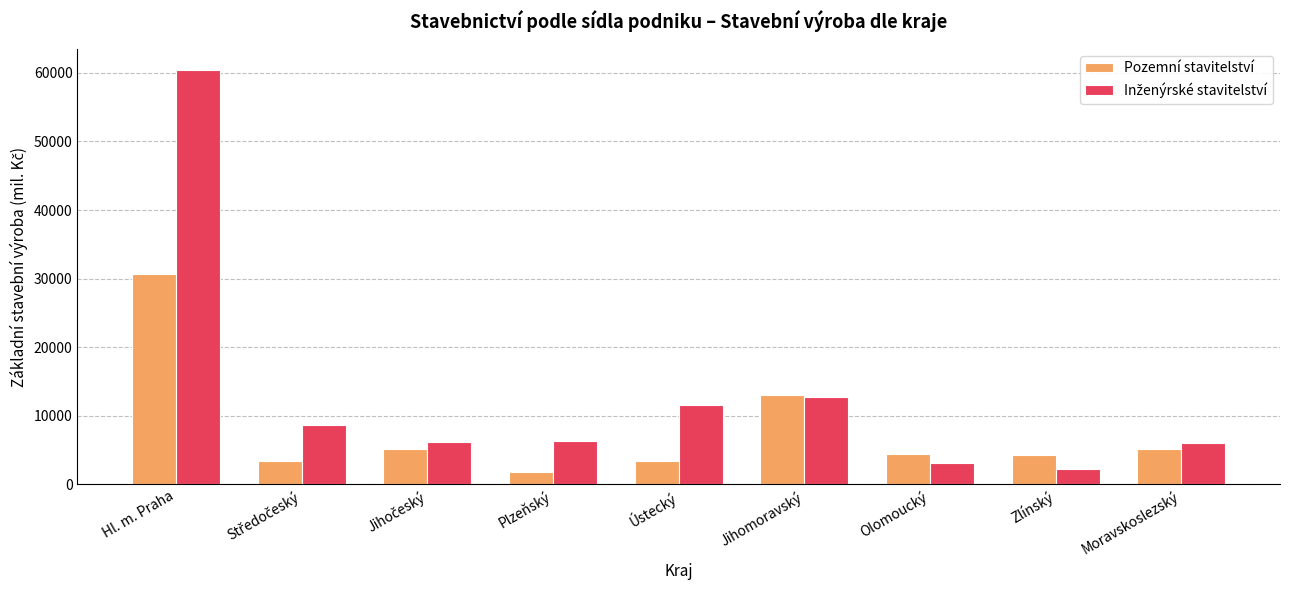

At which category is the sum across all series the highest?

Hl. m. Praha